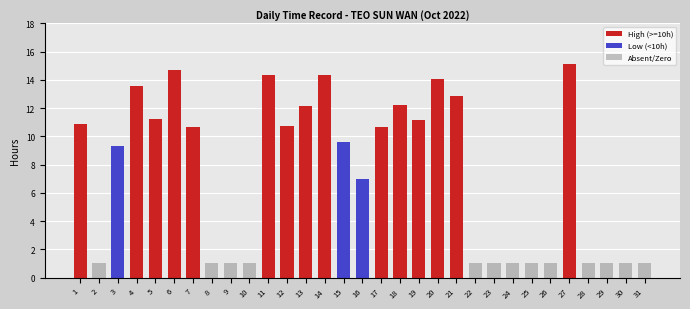

What is the difference between the maximum and minimum values in the Absent/Zero series?

1.0